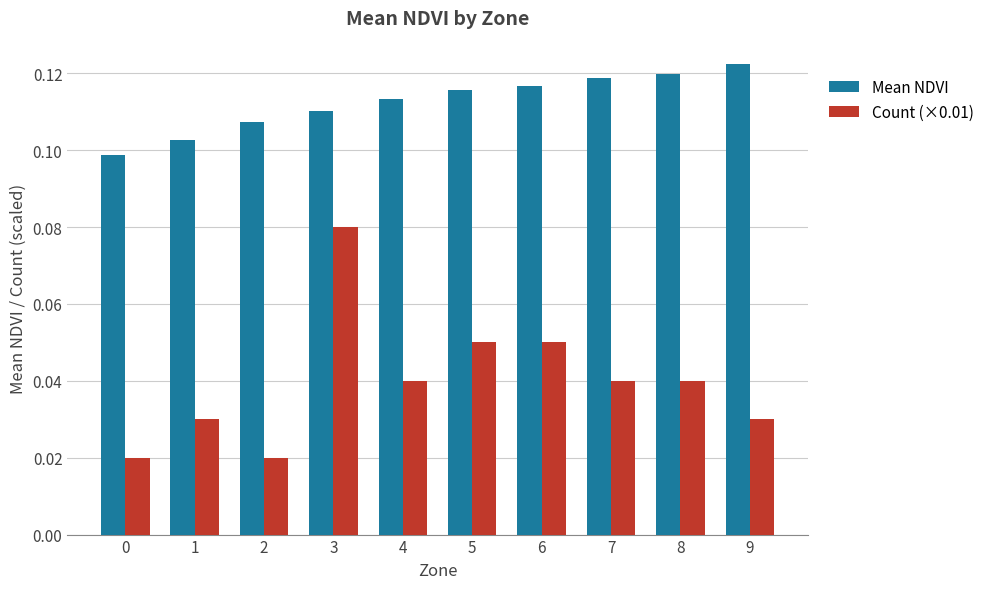

What is the total value across all series at 4?

0.2